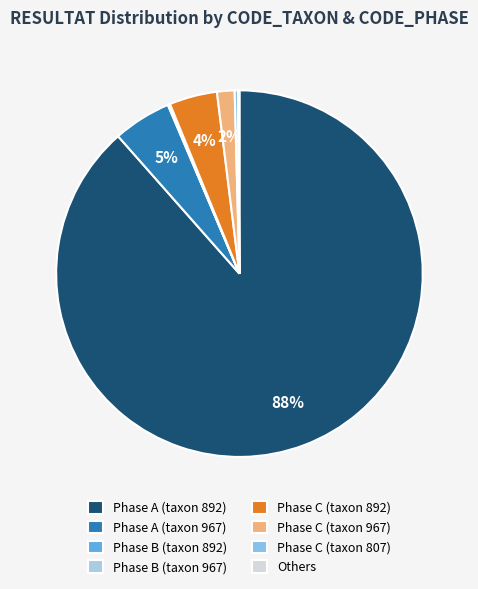

What is the largest slice in the pie chart?

Phase A (taxon 892)